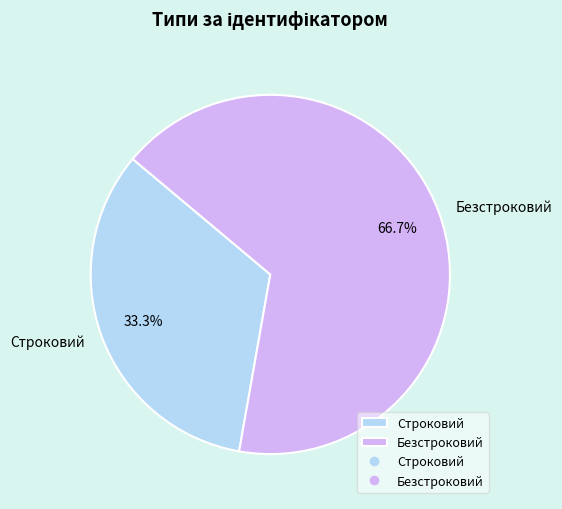

Is it true that Строковий is 27% of the pie?

False